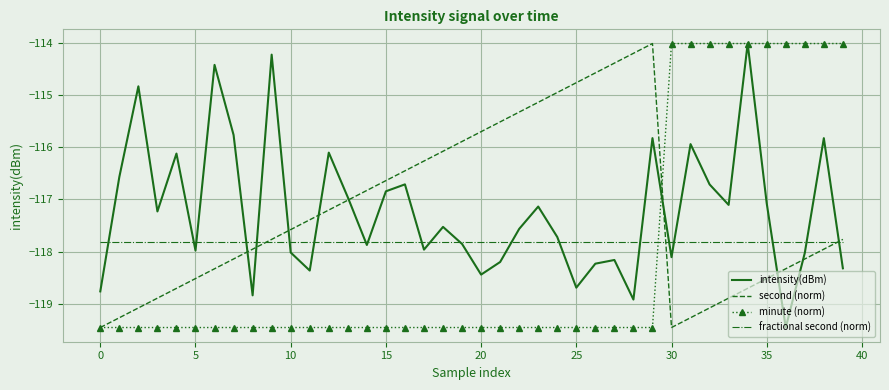

Reading right to left, transcribe all the data shown in this chart.

intensity(dBm): -118.3	-115.8	-118.0	-119.4	-117.1	-114.0	-117.1	-116.7	-115.9	-118.1	-115.8	-118.9	-118.2	-118.2	-118.7	-117.7	-117.1	-117.6	-118.2	-118.4	-117.9	-117.5	-118.0	-116.7	-116.8	-117.9	-117.0	-116.1	-118.4	-118.0	-114.2	-118.8	-115.8	-114.4	-118.0	-116.1	-117.2	-114.8	-116.6	-118.8
second (norm): -117.8	-118.0	-118.1	-118.3	-118.5	-118.7	-118.9	-119.1	-119.3	-119.4	-114.0	-114.2	-114.4	-114.6	-114.8	-115.0	-115.1	-115.3	-115.5	-115.7	-115.9	-116.1	-116.3	-116.5	-116.6	-116.8	-117.0	-117.2	-117.4	-117.6	-117.8	-118.0	-118.1	-118.3	-118.5	-118.7	-118.9	-119.1	-119.3	-119.4
minute (norm): -114.0	-114.0	-114.0	-114.0	-114.0	-114.0	-114.0	-114.0	-114.0	-114.0	-119.4	-119.4	-119.4	-119.4	-119.4	-119.4	-119.4	-119.4	-119.4	-119.4	-119.4	-119.4	-119.4	-119.4	-119.4	-119.4	-119.4	-119.4	-119.4	-119.4	-119.4	-119.4	-119.4	-119.4	-119.4	-119.4	-119.4	-119.4	-119.4	-119.4
fractional second (norm): -117.8	-117.8	-117.8	-117.8	-117.8	-117.8	-117.8	-117.8	-117.8	-117.8	-117.8	-117.8	-117.8	-117.8	-117.8	-117.8	-117.8	-117.8	-117.8	-117.8	-117.8	-117.8	-117.8	-117.8	-117.8	-117.8	-117.8	-117.8	-117.8	-117.8	-117.8	-117.8	-117.8	-117.8	-117.8	-117.8	-117.8	-117.8	-117.8	-117.8